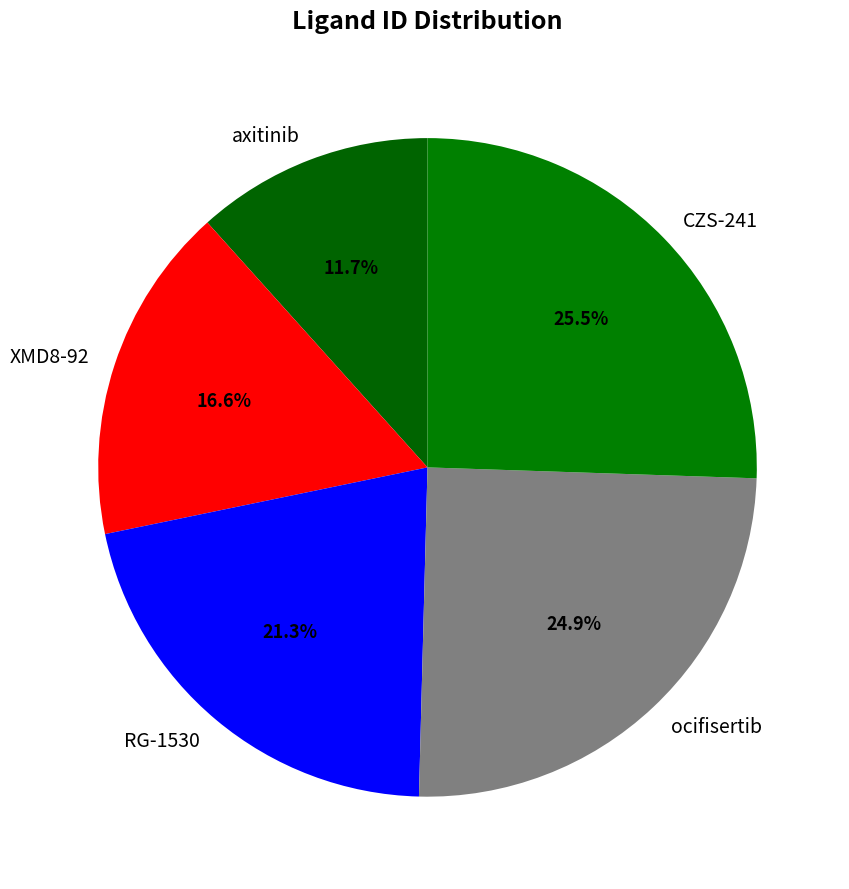

Do ocifisertib and axitinib together represent more than half of the pie?

No